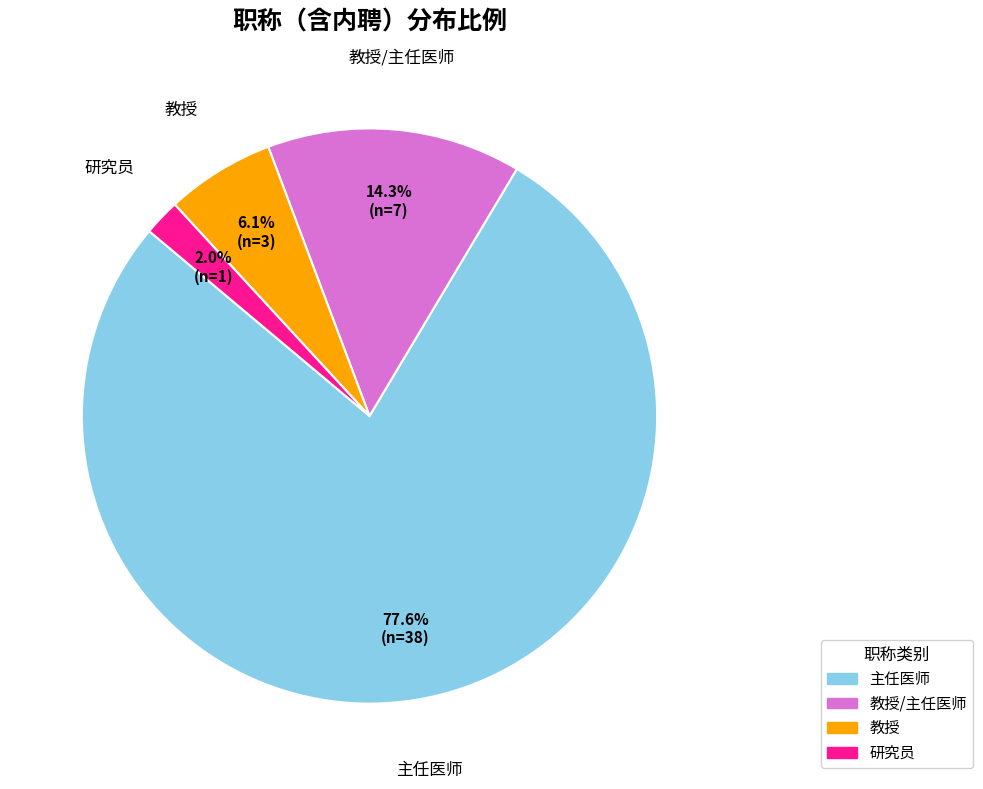

Does any single category account for the majority?

Yes